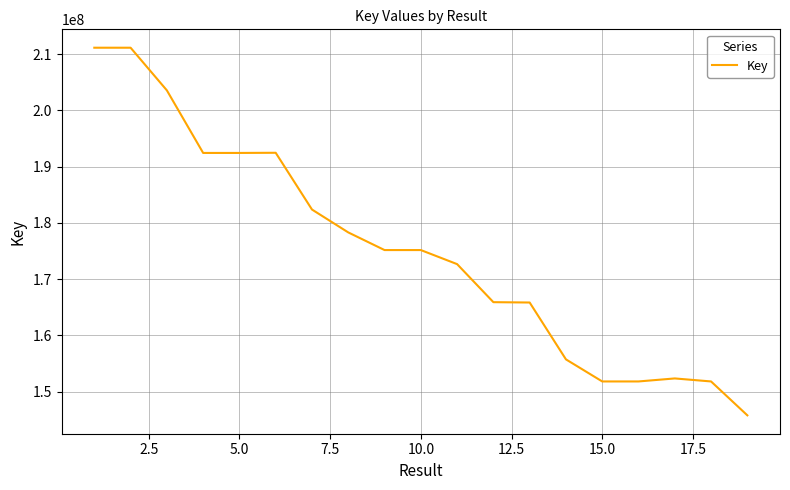

What is the maximum value shown in the chart?

211142430